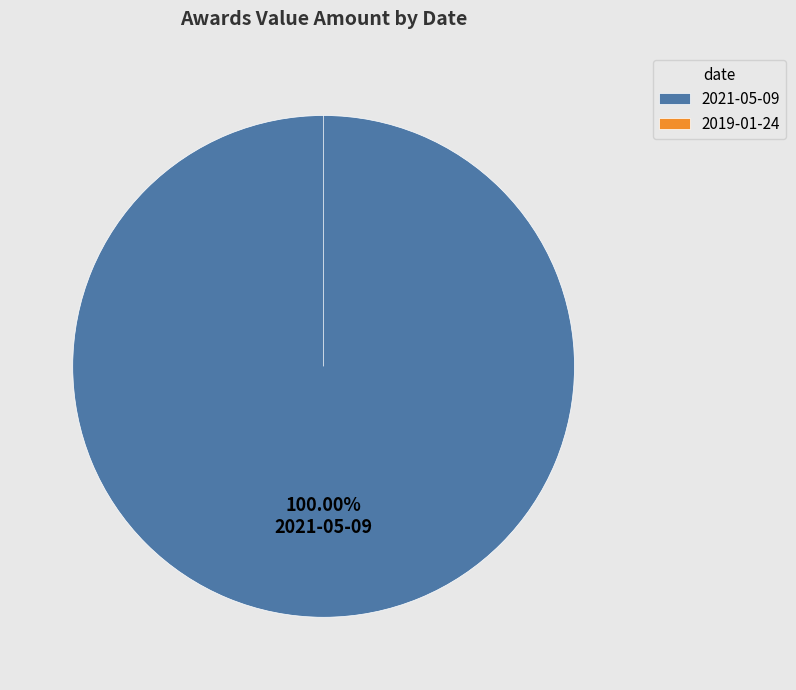

Which category has the smallest portion of the pie?

2019-01-24